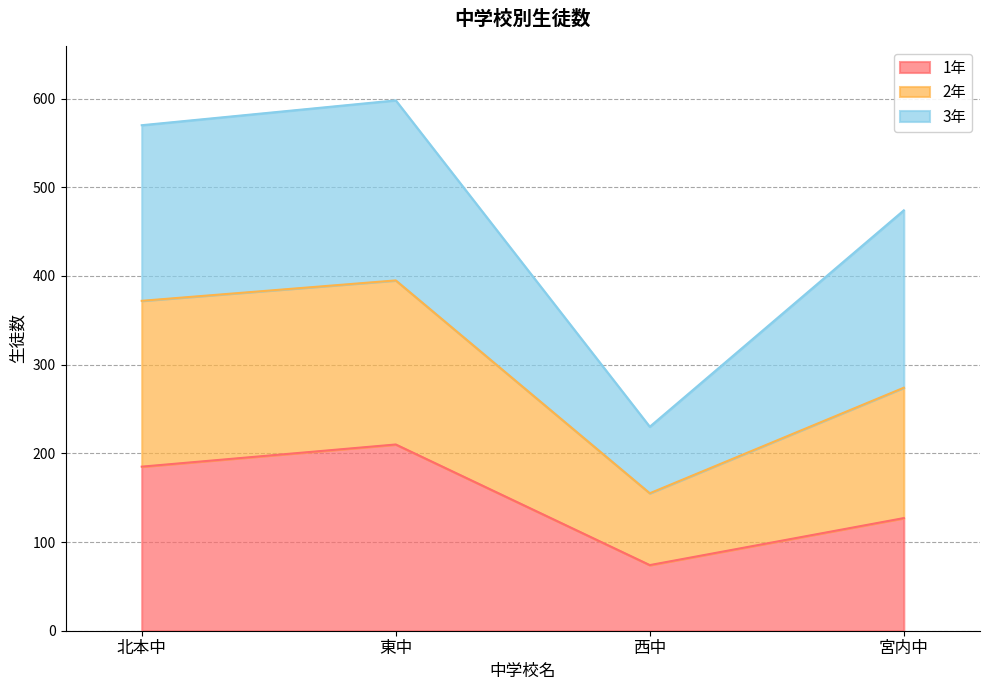

True or false: 1年 has a value of 74 at 西中.

True